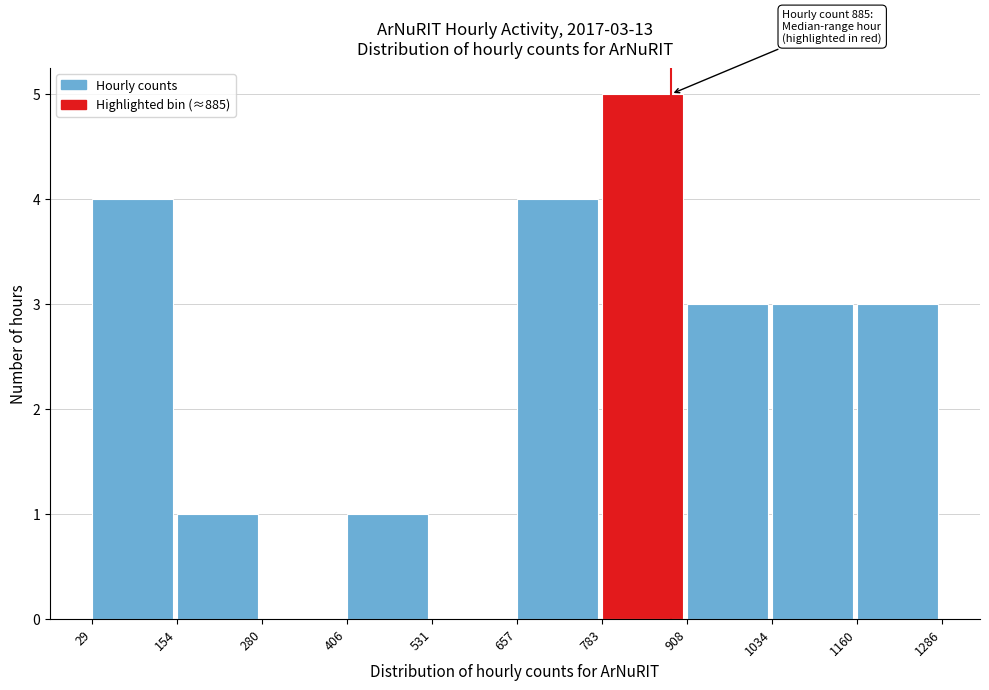

Which range on the x-axis has the tallest bar?

783 to 908